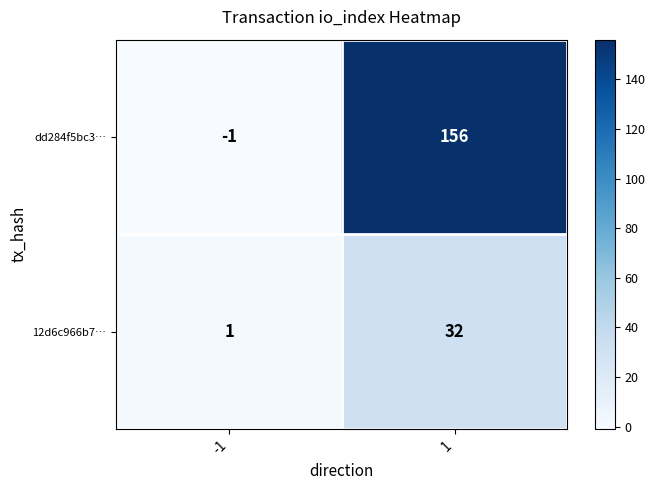

What is the difference between the 12d6c966b7… values at -1 and 1?

31